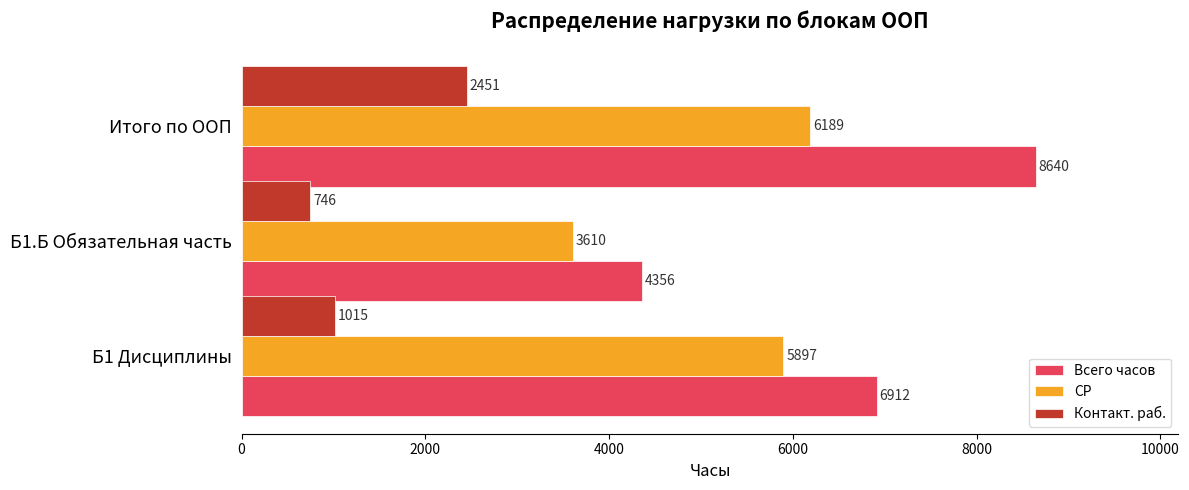

Which category has the highest value in the Контакт. раб. series?

Итого по ООП